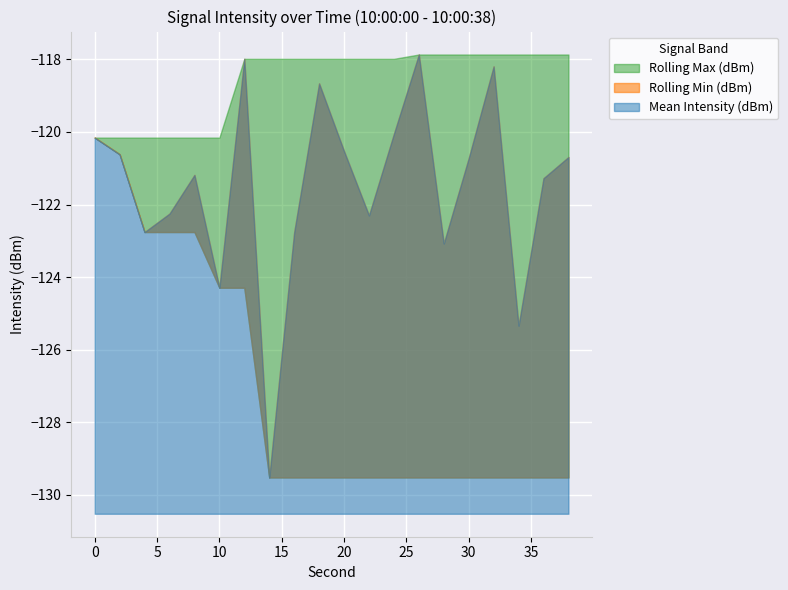

Between 32 and 36, which is larger?

32